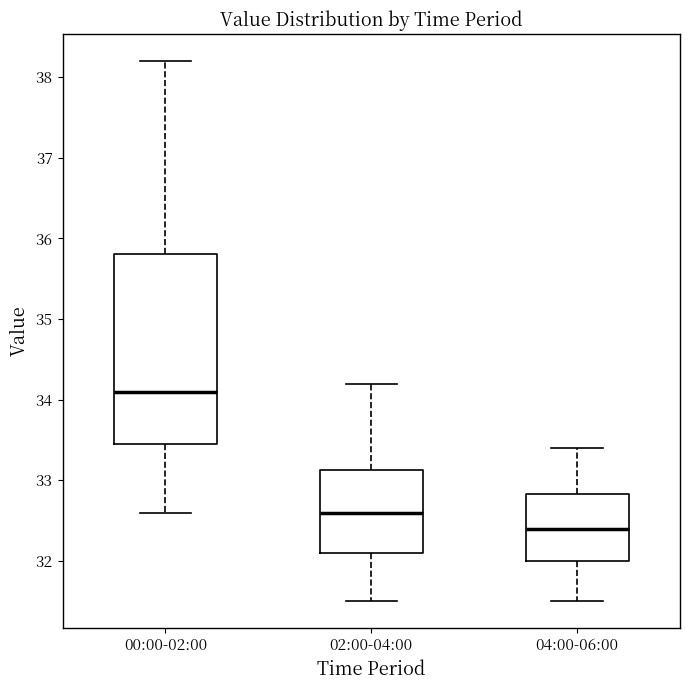

Reading left to right, transcribe this box plot: for each box, give where its median line is, the range the box spans, and where its two whiskers end, as read against the y-axis. The values are not printed on the chart, so give them approximately, as read against the axis.

00:00-02:00: median 34.1, box 33.5 to 35.8, whiskers 32.6 to 38.2
02:00-04:00: median 32.6, box 32.1 to 33.1, whiskers 31.5 to 34.2
04:00-06:00: median 32.4, box 32.0 to 32.8, whiskers 31.5 to 33.4